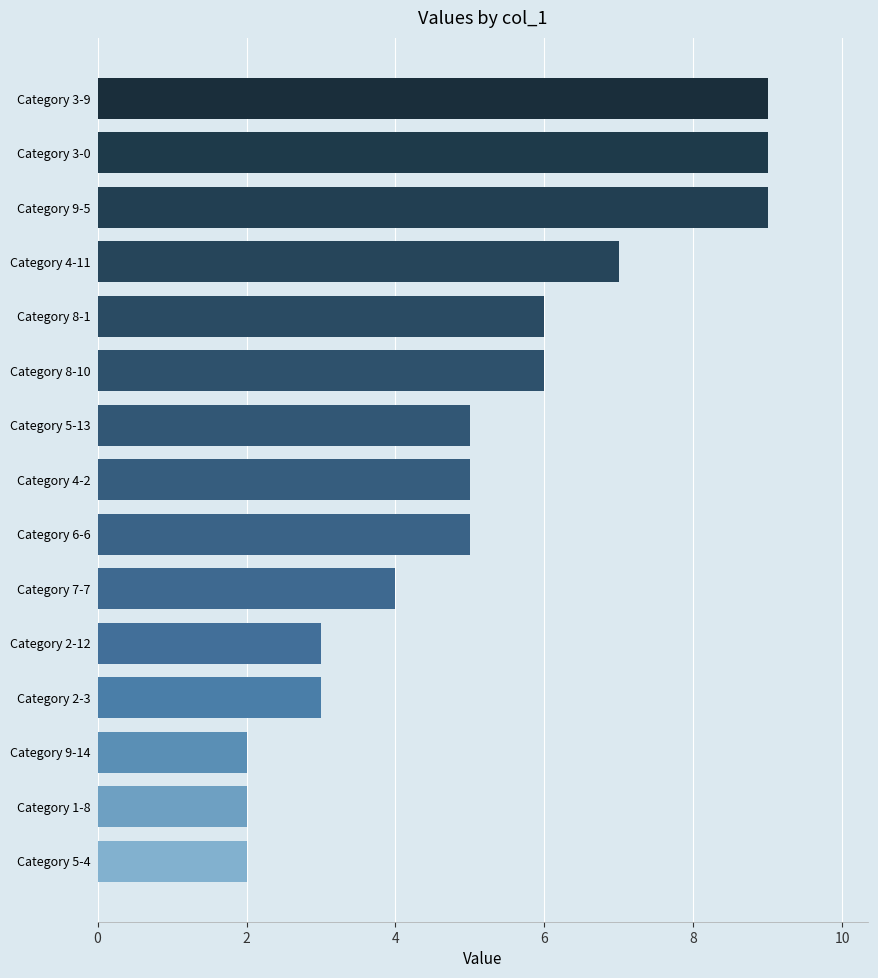

What is the average value?

5